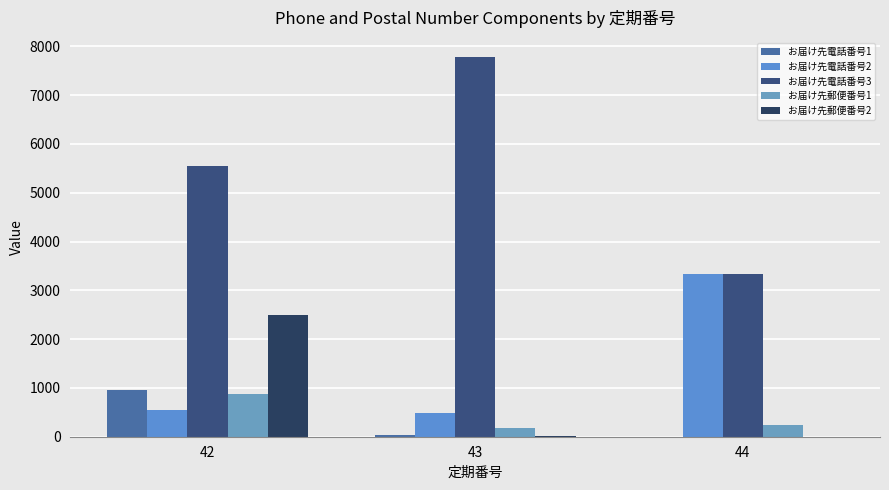

What is the sum of the お届け先郵便番号1 values at 44 and 43?

414